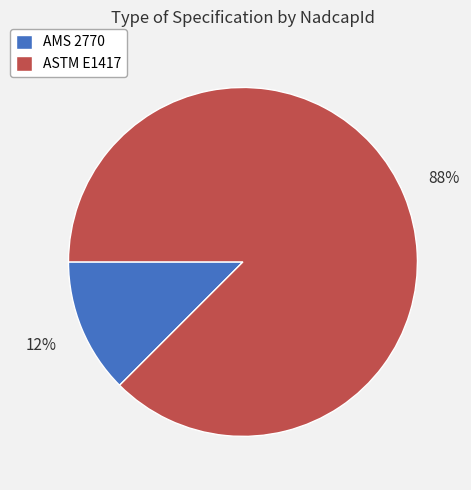

Does AMS 2770 represent more than half of the total?

No